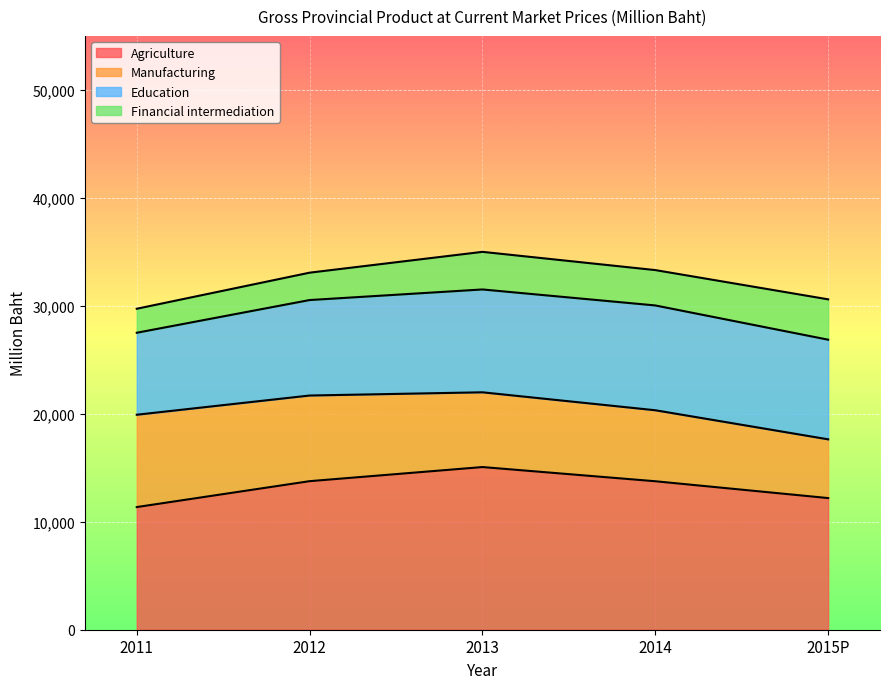

True or false: Agriculture and Financial intermediation intersect in this chart.

False